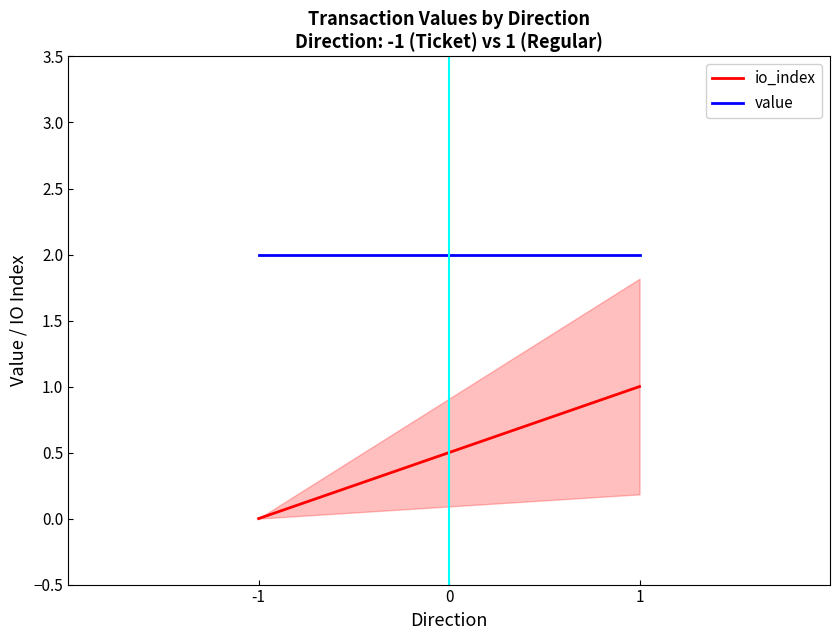

Count the number of data series in this chart.

2